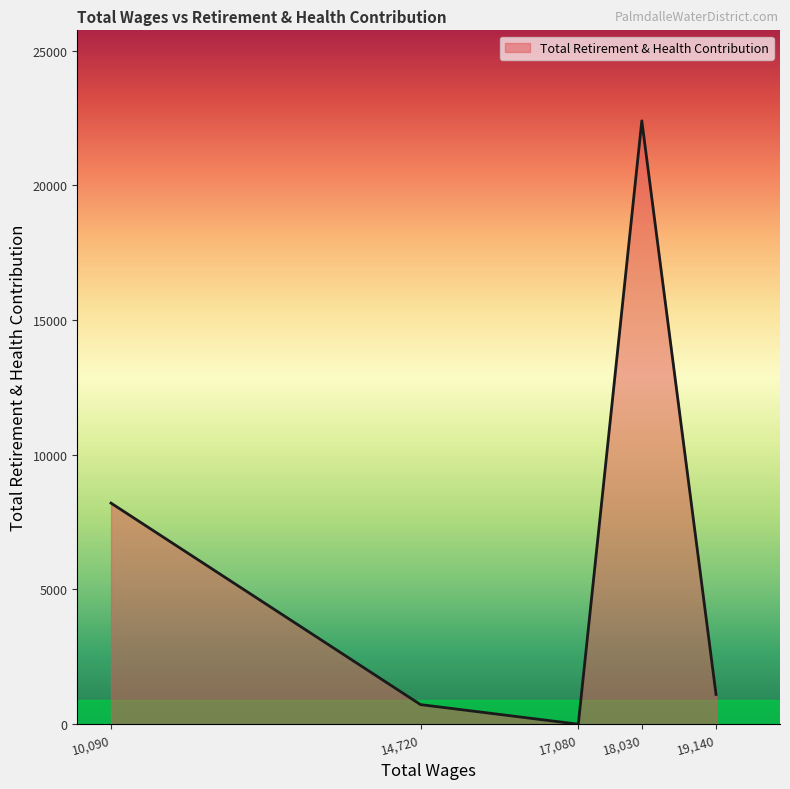

What is the change in value from 10,090 to 18,030?

+14186